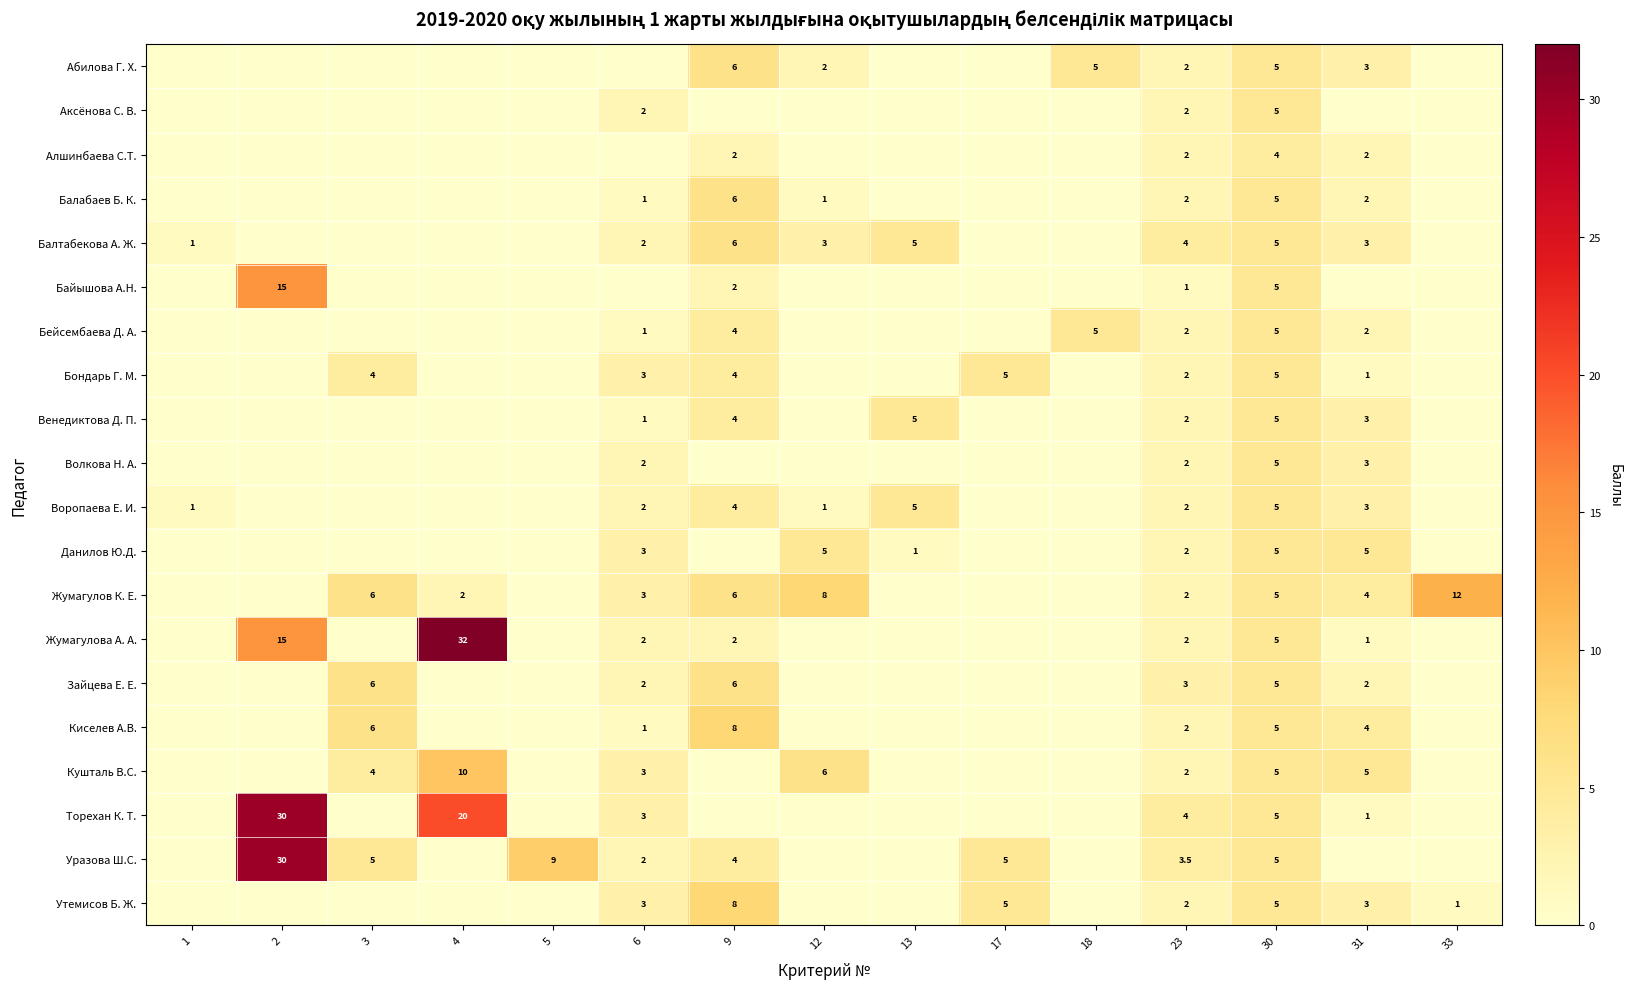

The value of Уразова Ш.С. at 17 is 9.0. True or false?

False